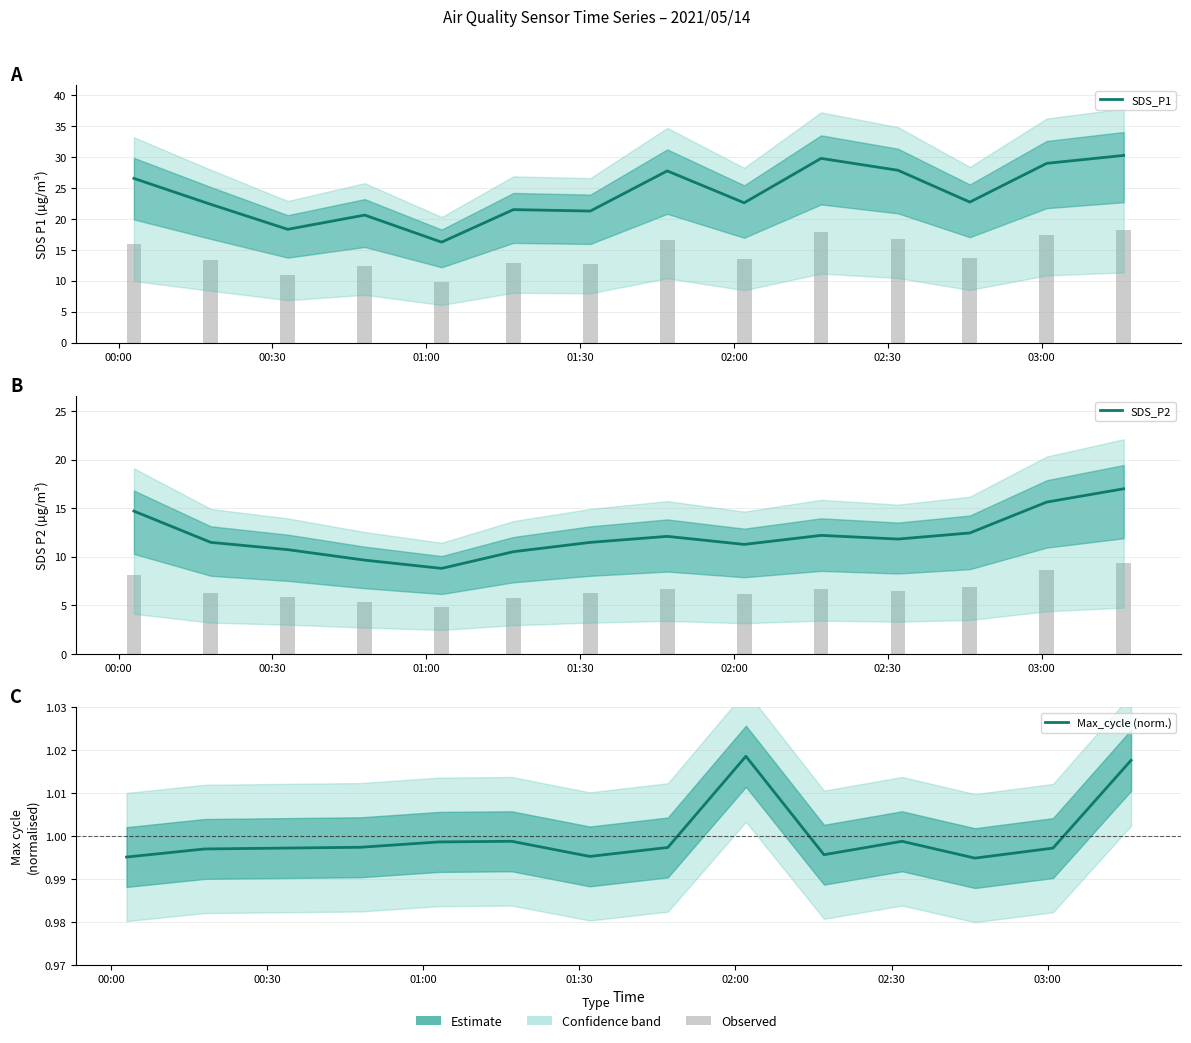

Rank the series by their maximum value, from highest to lowest.

SDS_P1, SDS_P2, Max_cycle (norm.)